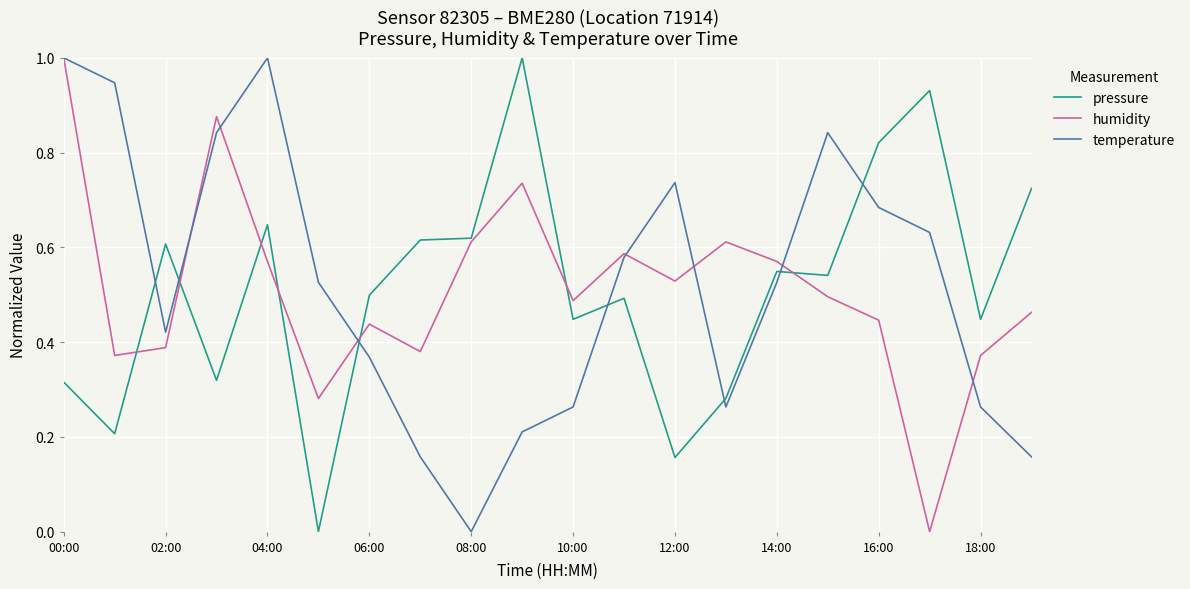

Which series ends up on top after the final intersection of pressure and temperature?

pressure